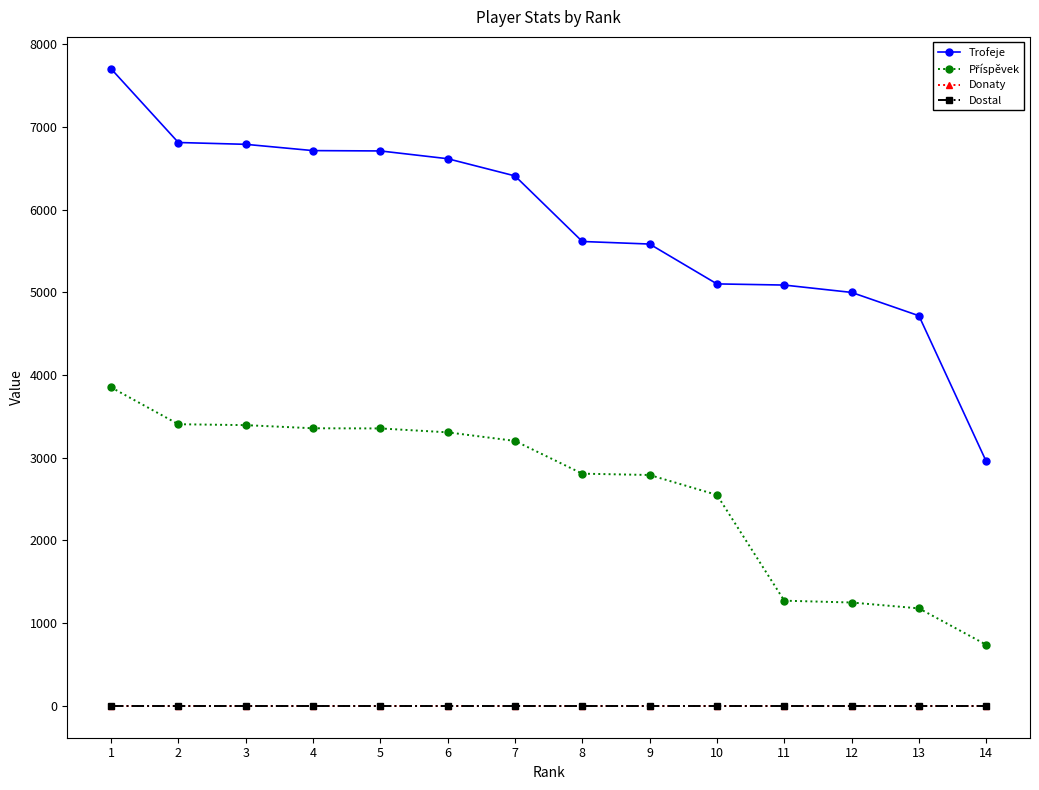

At 1, list the series in order from largest to smallest.

Trofeje, Příspěvek, Donaty, Dostal